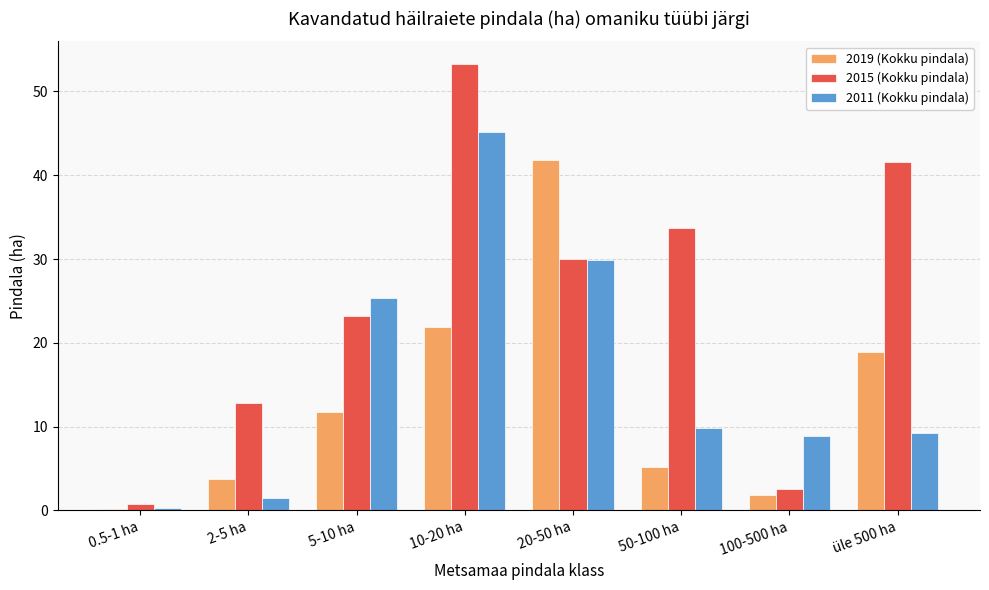

What is the approximate value of 2019 (Kokku pindala) at 2-5 ha?

3.7